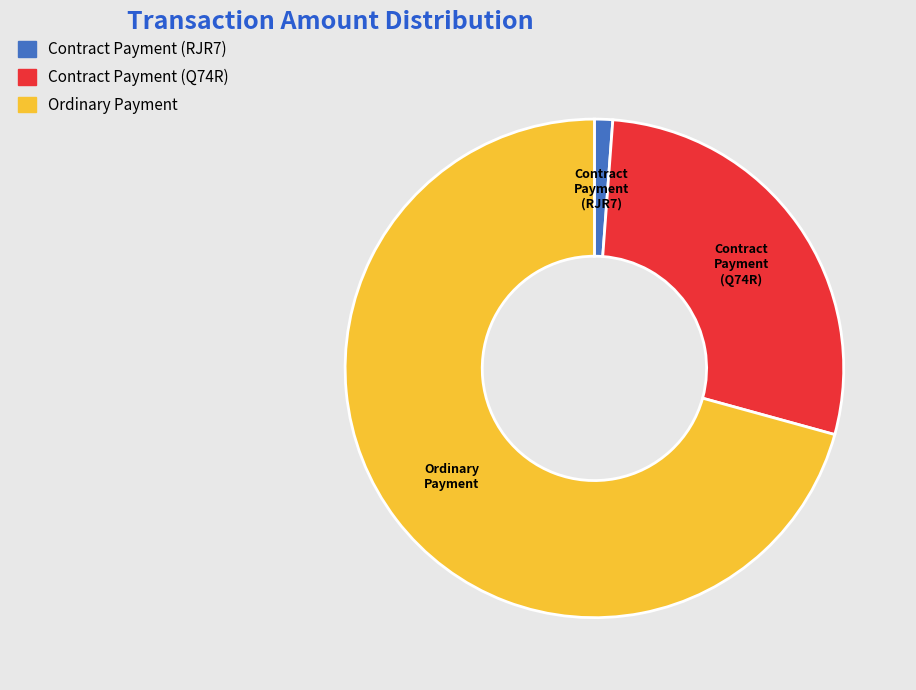

Rank the categories by value from lowest to highest.

Contract Payment (RJR7), Contract Payment (Q74R), Ordinary Payment